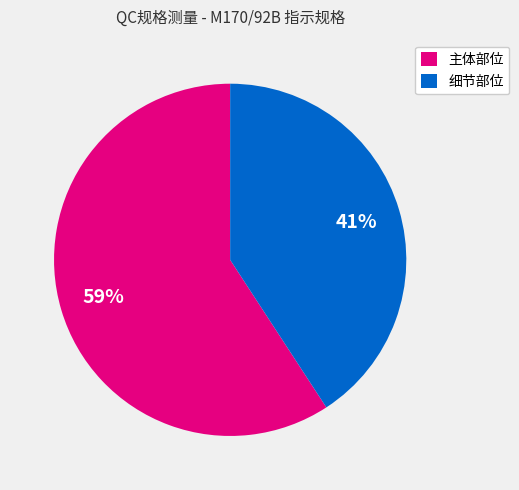

To the nearest percent, what portion does 细节部位 represent?

41%